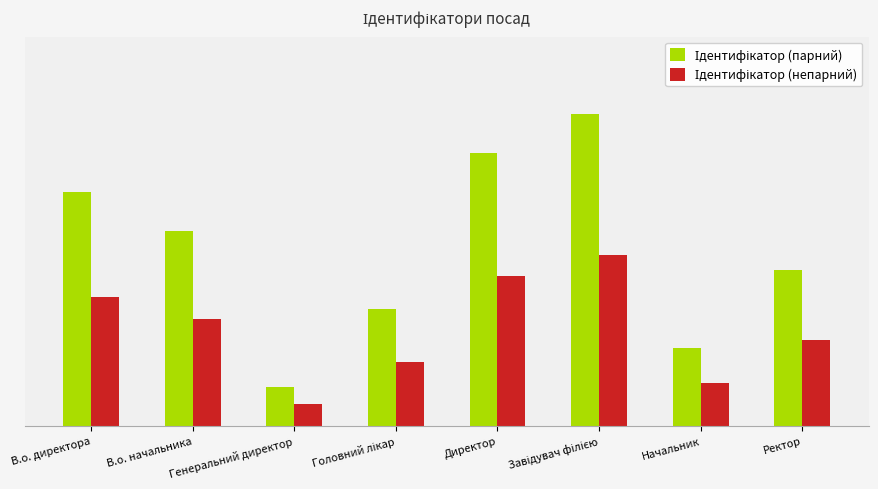

What is the average value of the Ідентифікатор (непарний) series?

2.5